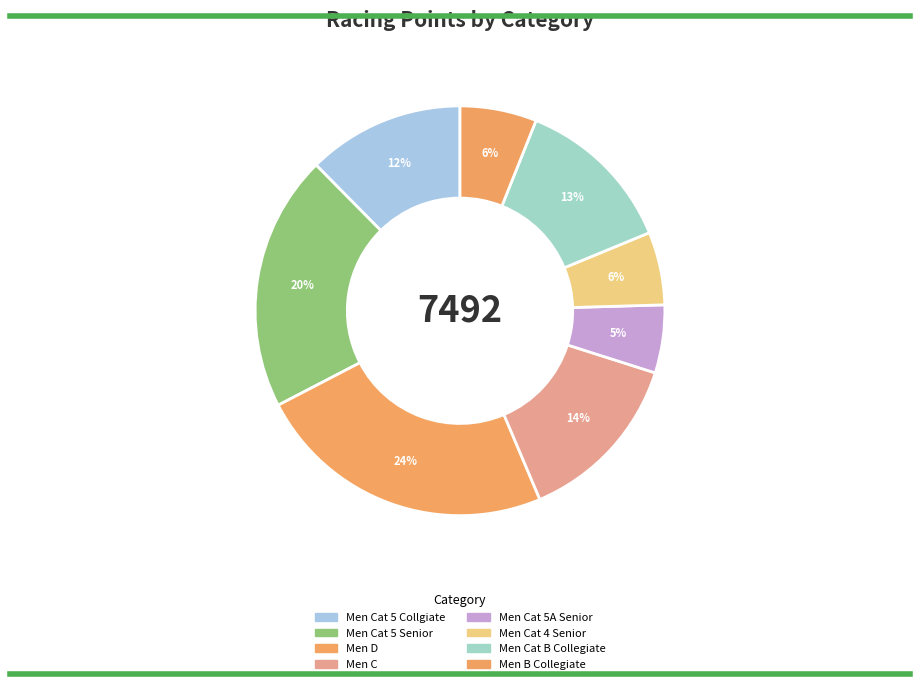

How many segments does this pie chart have?

8